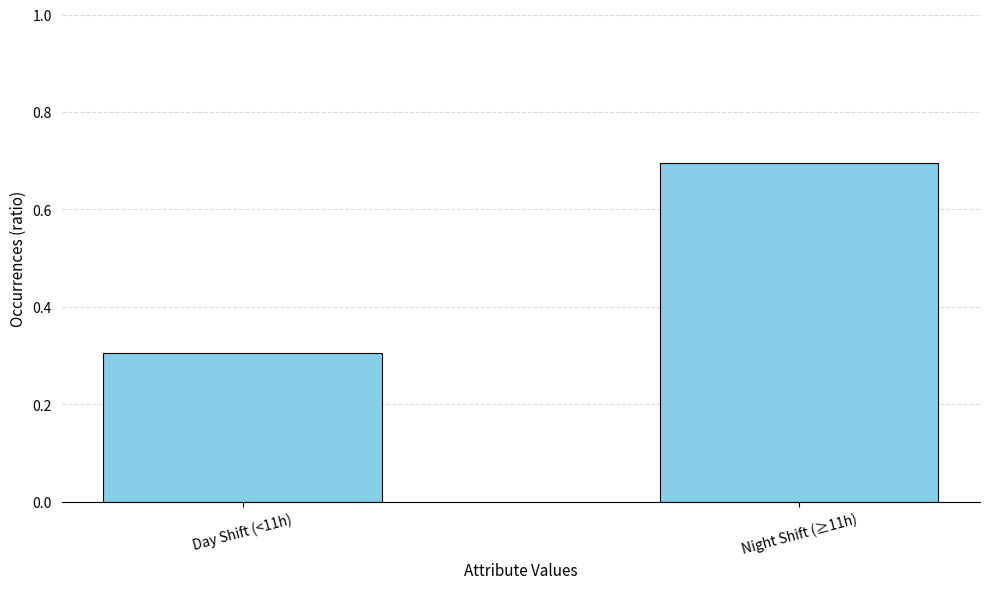

Reading right to left, list all the values displayed in this chart.

Night Shift (≥11h)=0.7	Day Shift (<11h)=0.3